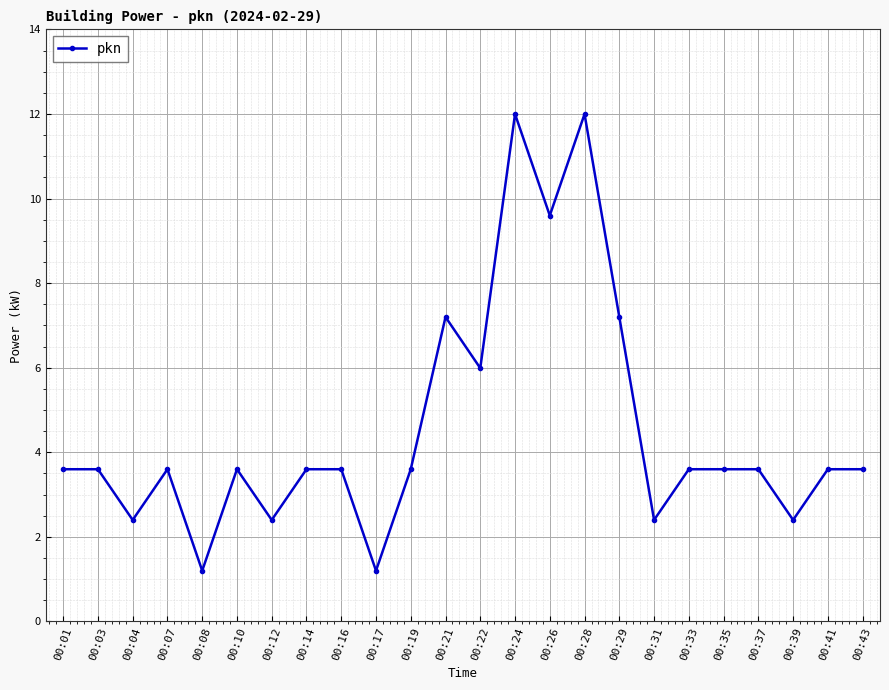

Which has a higher value, 00:35 or 00:28?

00:28